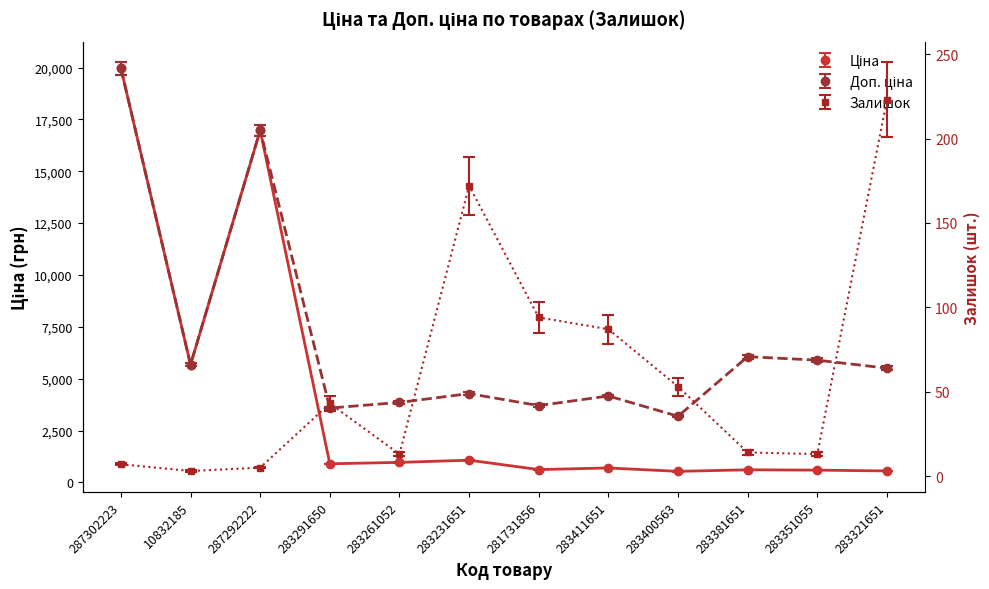

What is the value of the Доп. ціна point at the 3rd from the left?

16976.3